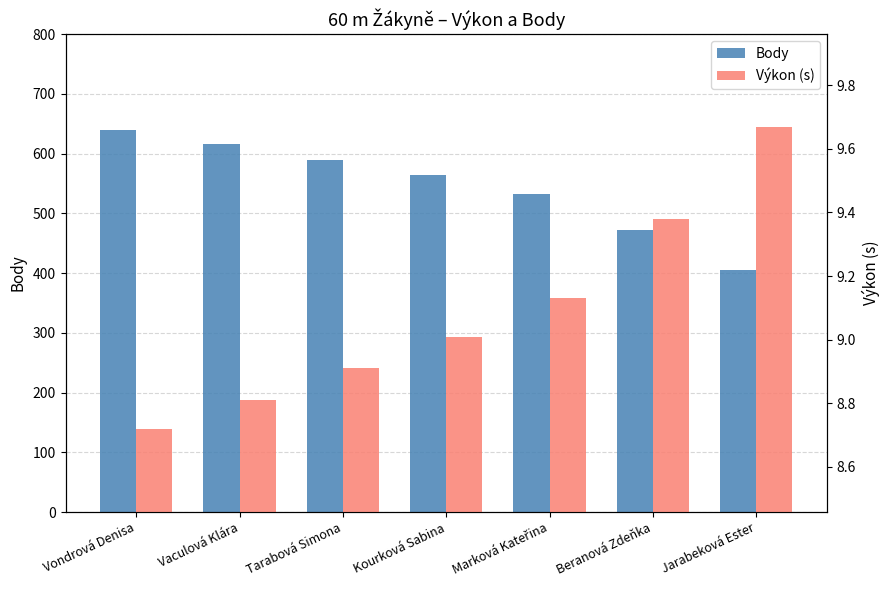

How many data points in Výkon (s) are above 9?

4